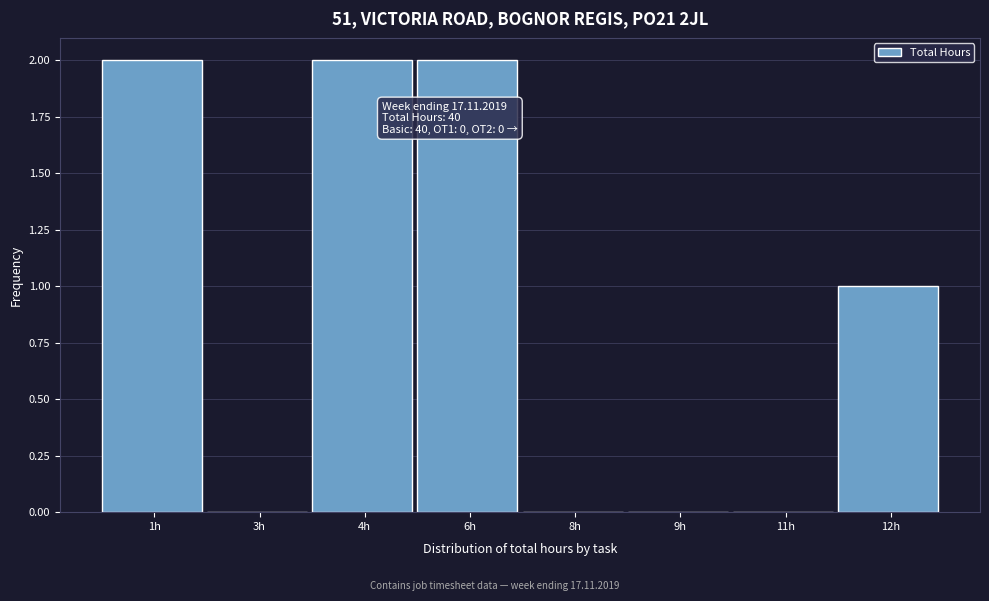

Reading right to left, list all the values displayed in this chart.

12h=1	11h=0	9h=0	8h=0	6h=2	4h=2	3h=0	1h=2